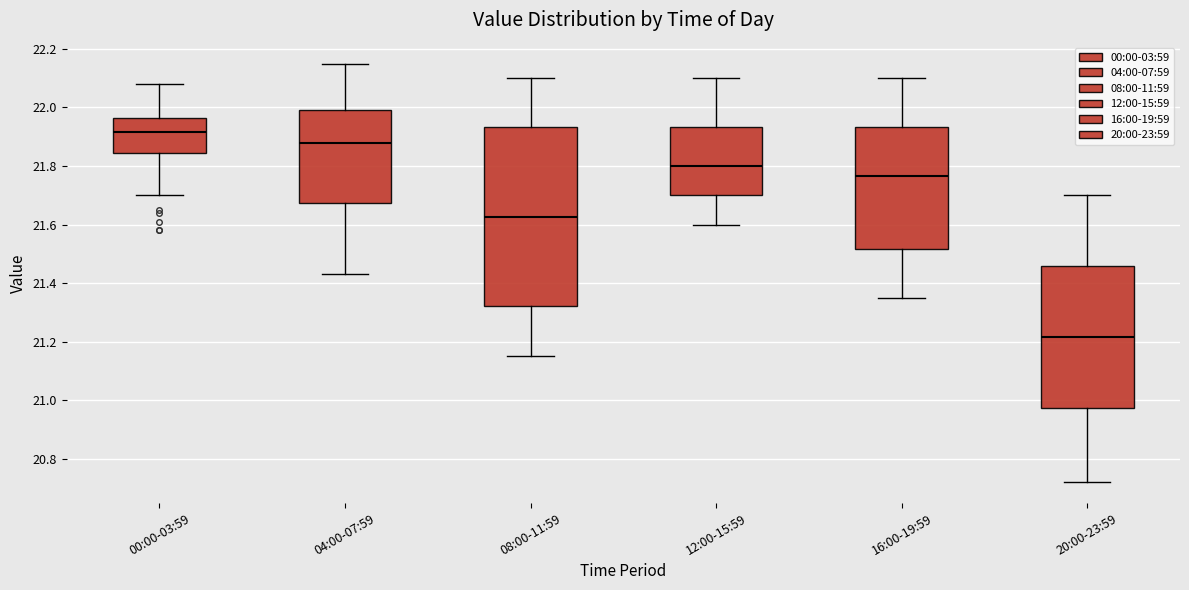

Reading left to right, transcribe this box plot: for each box, give where its median line is, the range the box spans, and where its two whiskers end, as read against the y-axis. The values are not printed on the chart, so give them approximately, as read against the axis.

00:00-03:59: median 21.92, box 21.84 to 21.96, whiskers 21.70 to 22.08
04:00-07:59: median 21.88, box 21.68 to 22.00, whiskers 21.44 to 22.16
08:00-11:59: median 21.62, box 21.32 to 21.94, whiskers 21.16 to 22.10
12:00-15:59: median 21.80, box 21.70 to 21.94, whiskers 21.60 to 22.10
16:00-19:59: median 21.76, box 21.52 to 21.94, whiskers 21.36 to 22.10
20:00-23:59: median 21.22, box 20.98 to 21.46, whiskers 20.72 to 21.70